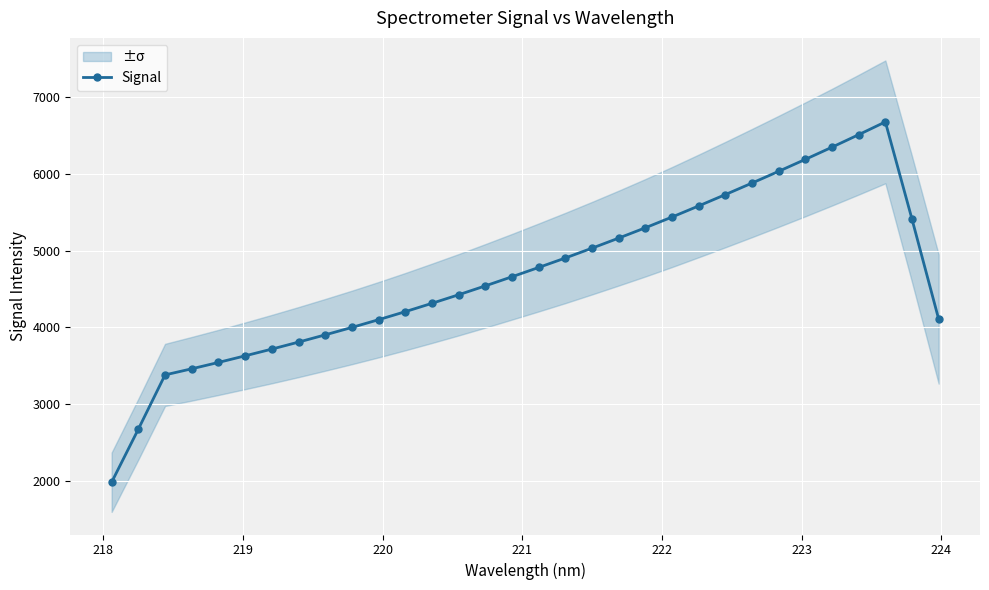

What is the value of the Signal point at the 22nd from the left?

5437.5